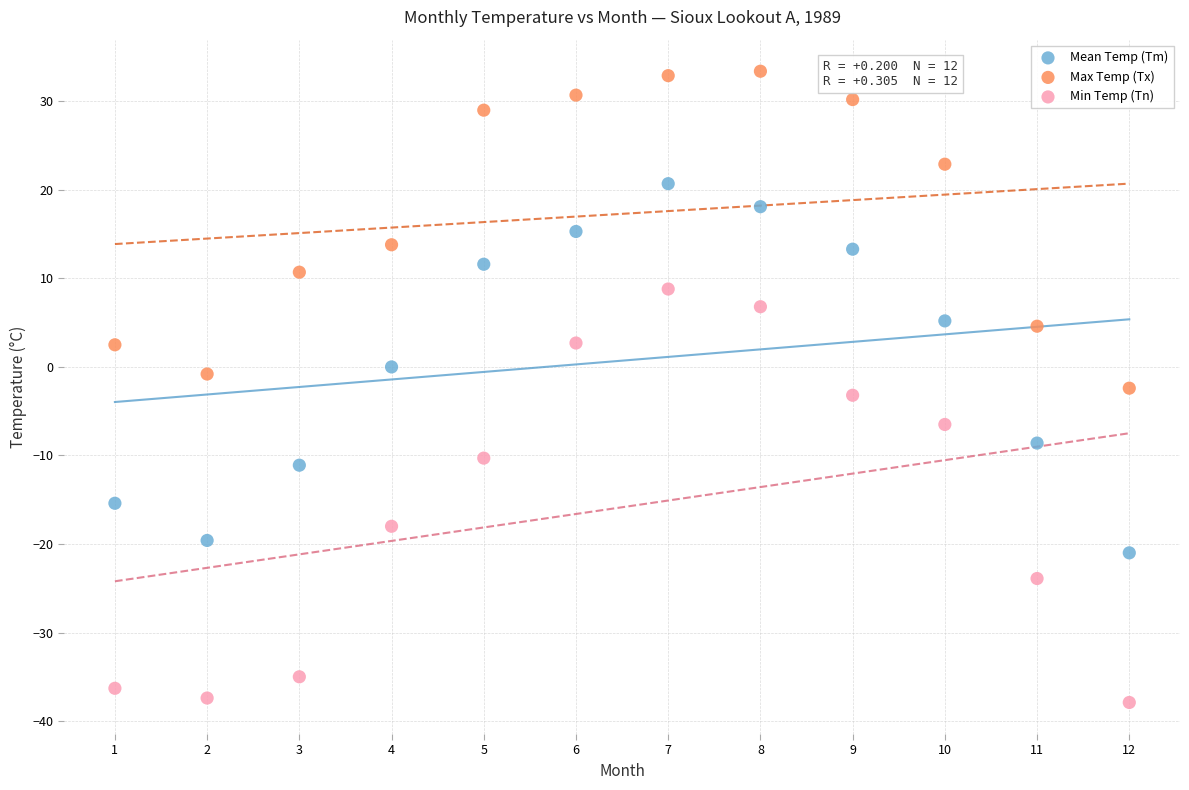

What are all the series names shown in the legend?

Mean Temp (Tm), Max Temp (Tx), Min Temp (Tn)